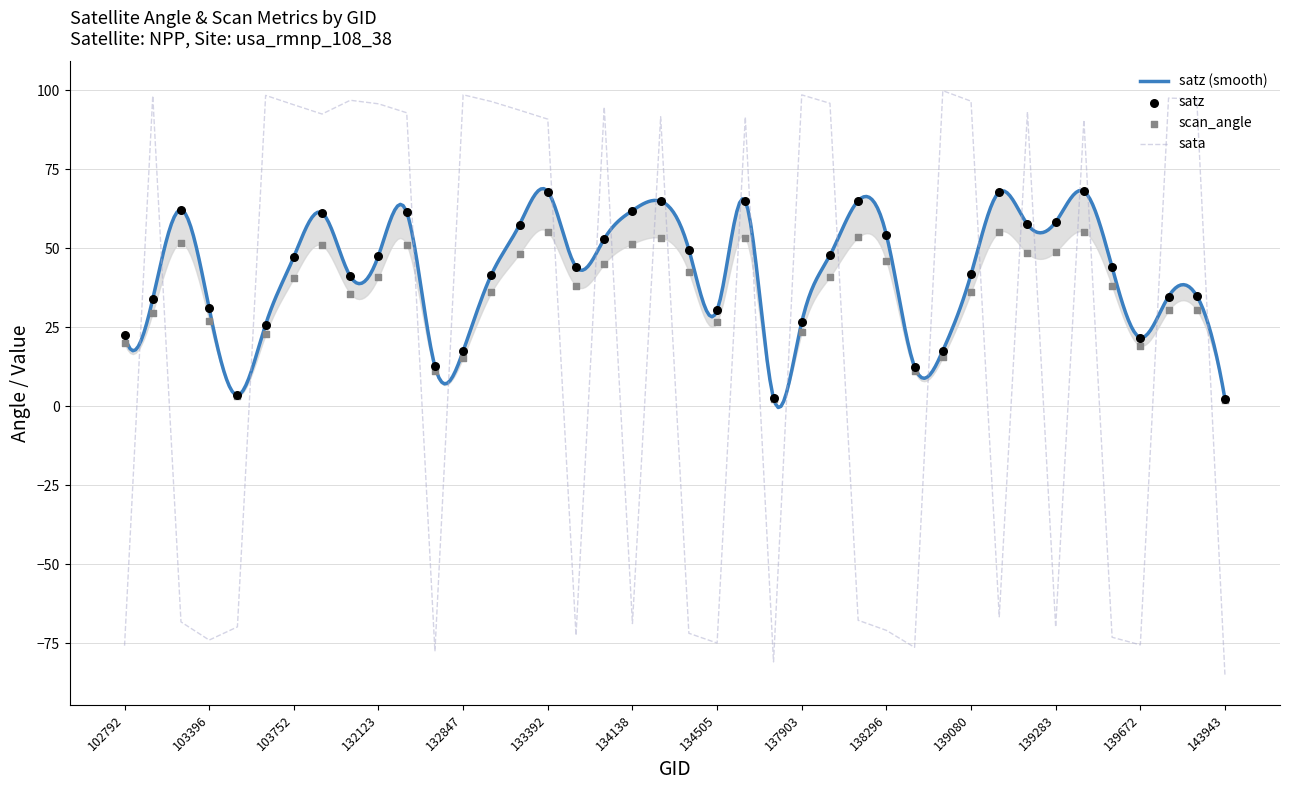

Which series has the largest Y range (max minus min)?

sata